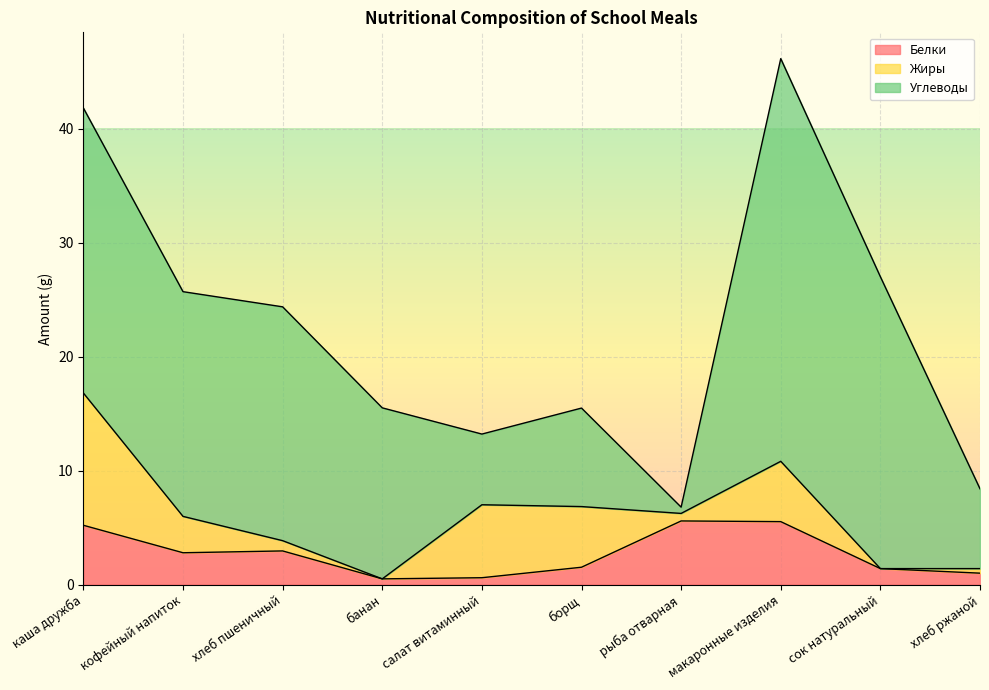

Reading right to left, list all the values displayed in this chart.

Белки: 1.0	1.4	5.5	5.6	1.5	0.6	0.5	3.0	2.8	5.2
Жиры: 0.4	0.0	5.3	0.7	5.3	6.4	0.0	0.9	3.2	11.6
Углеводы: 7.0	25.6	35.3	0.6	8.6	6.2	15.0	20.5	19.7	25.0